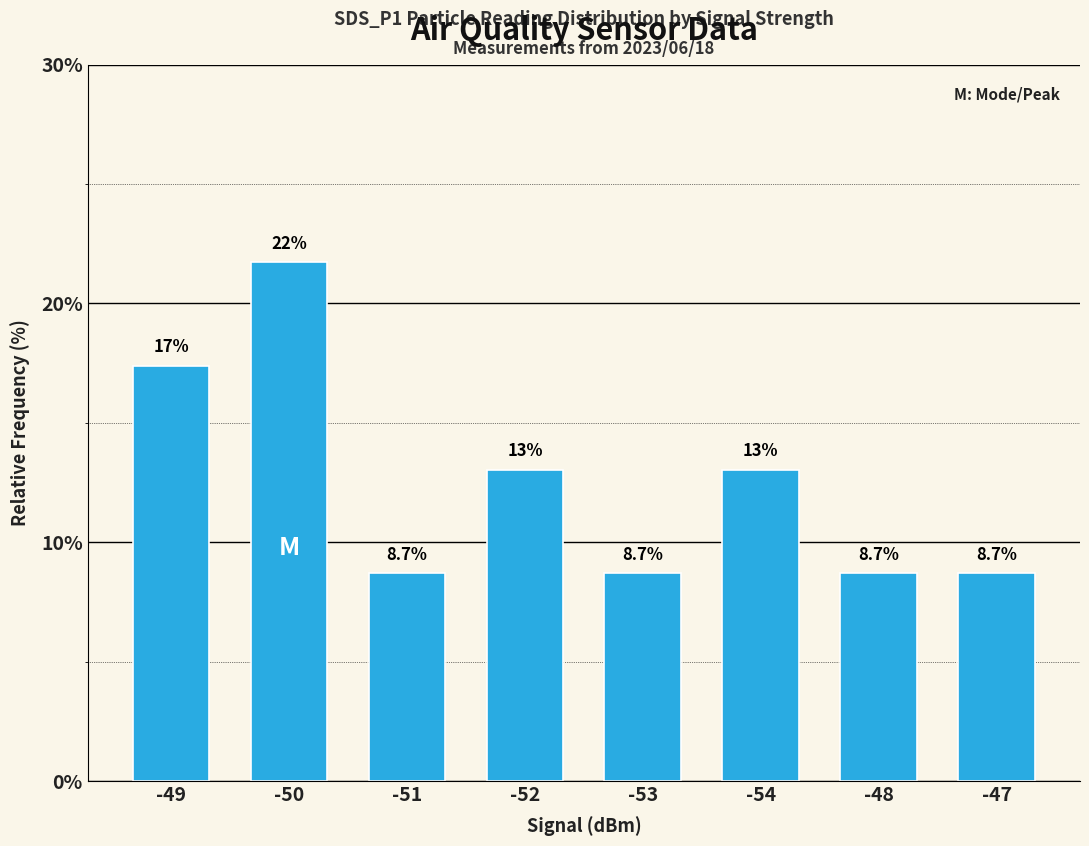

Reading left to right, transcribe all the data shown in this chart.

17.4	21.7	8.7	13.0	8.7	13.0	8.7	8.7